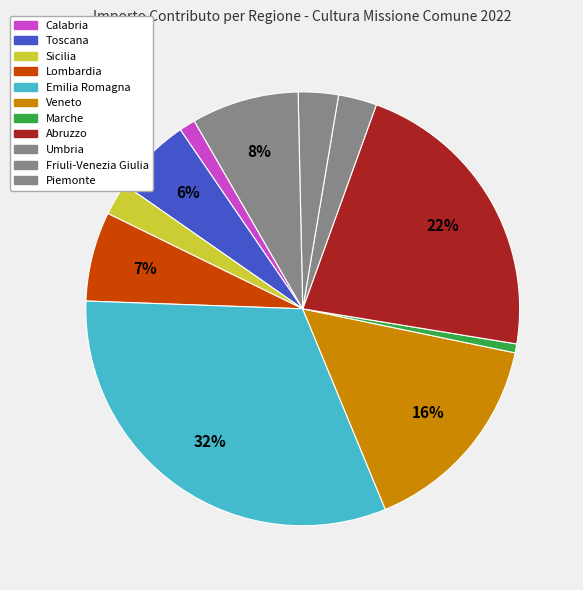

What is the largest slice in the pie chart?

Emilia Romagna